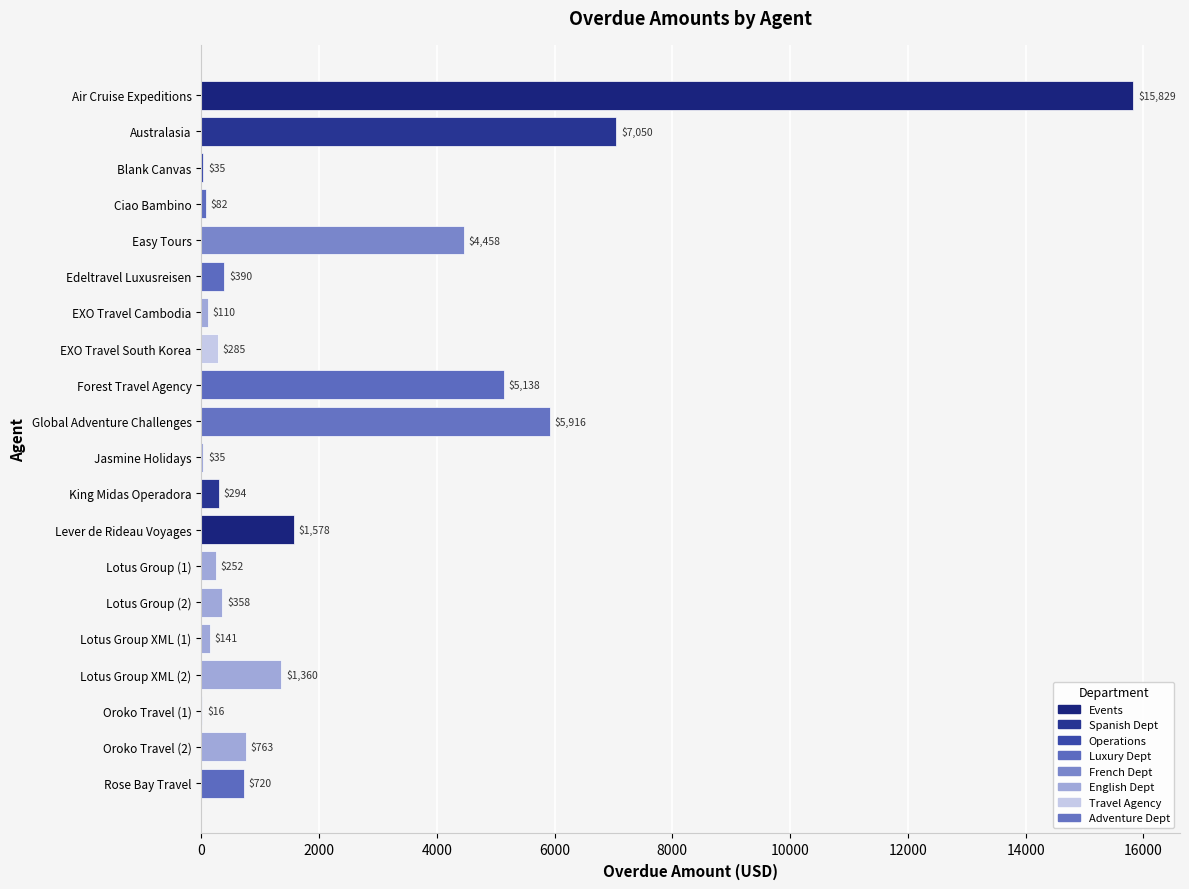

The value at Lotus Group XML (2) is 2277.1. True or false?

False